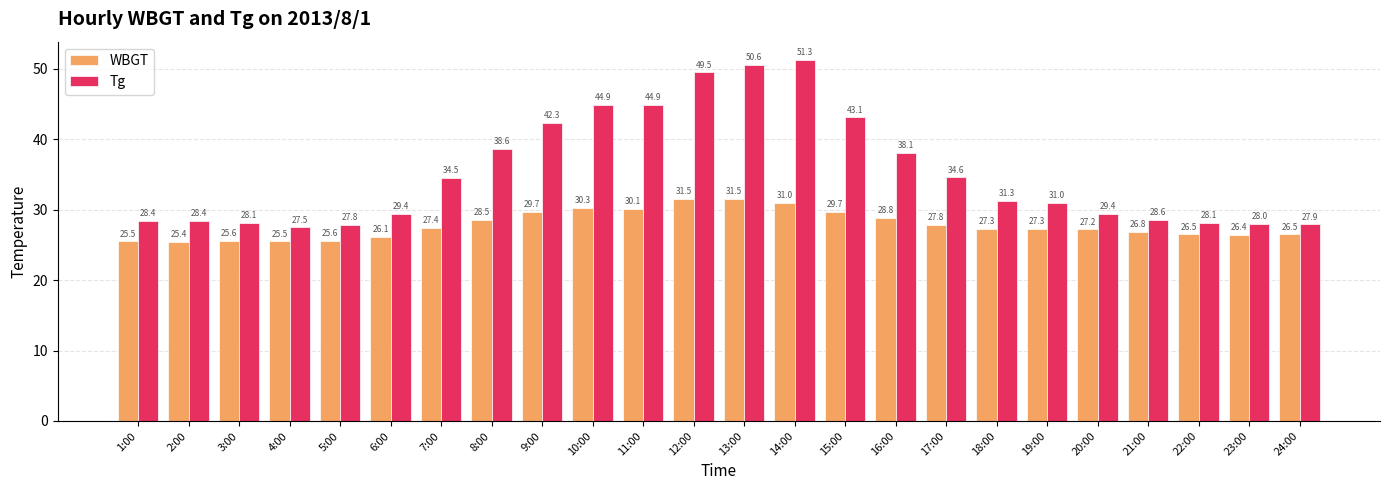

At how many categories does at least one series exceed 40?

7